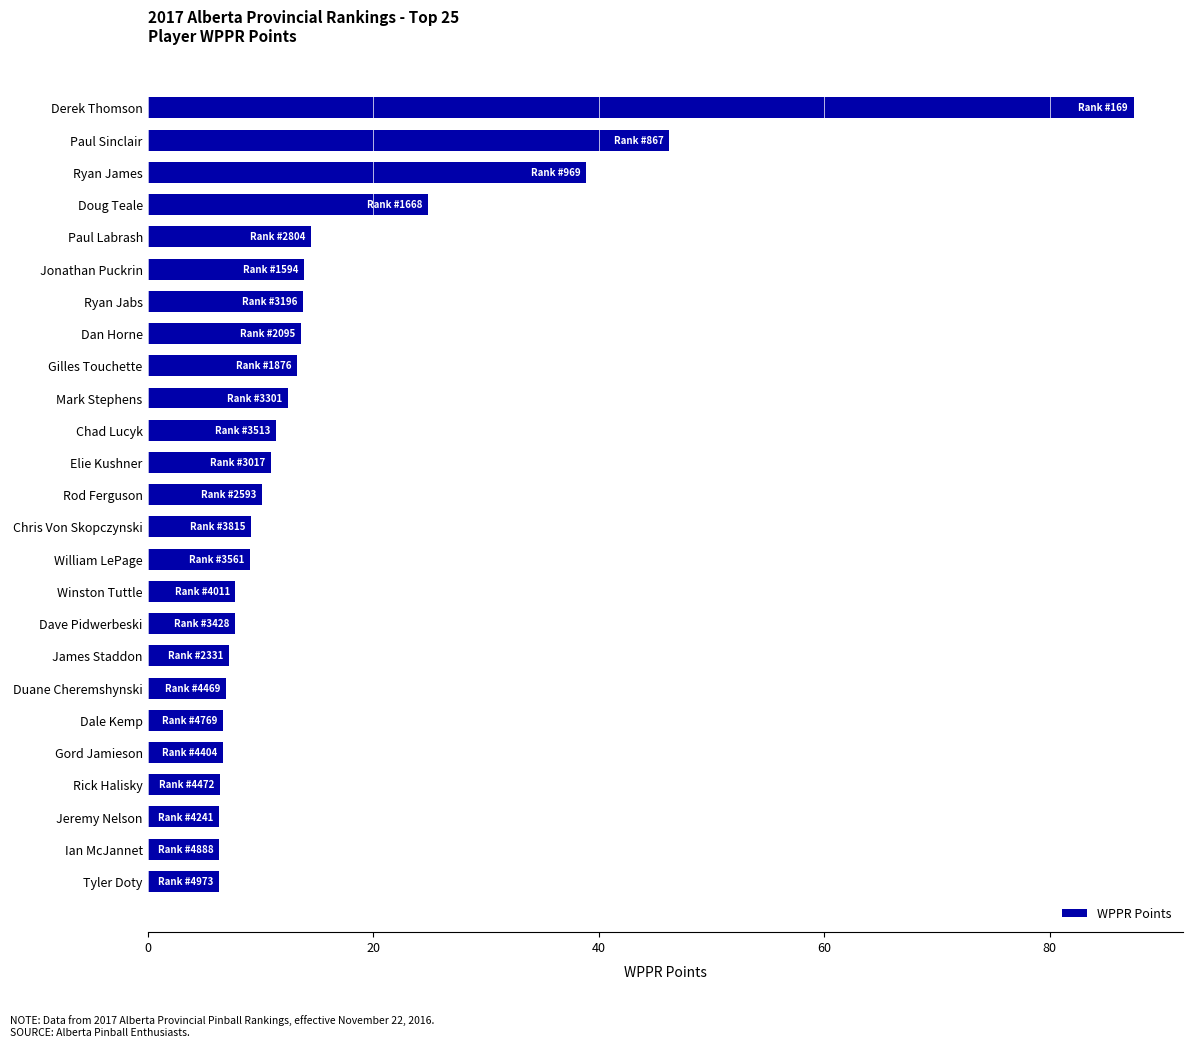

What is the minimum value shown in the chart?

6.4